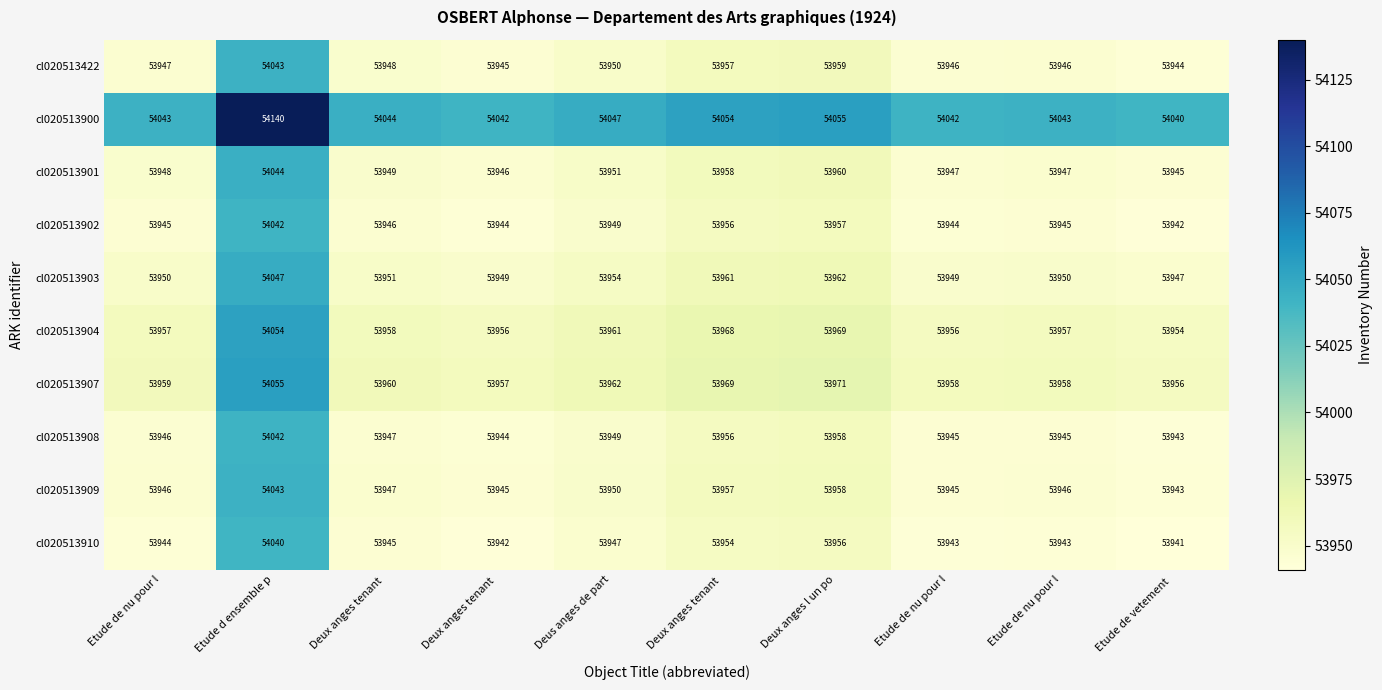

List the series in order of their peak value, highest first.

cl020513900, cl020513907, cl020513904, cl020513903, cl020513901, cl020513422, cl020513909, cl020513908, cl020513902, cl020513910